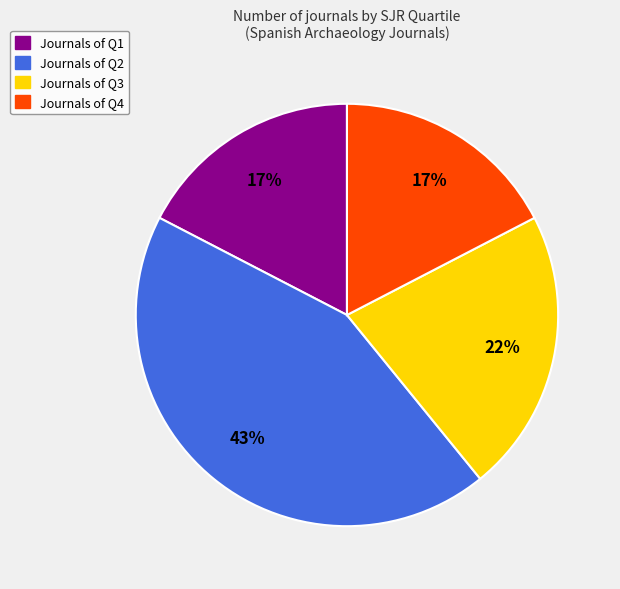

Is there any slice that represents more than half of the pie?

No